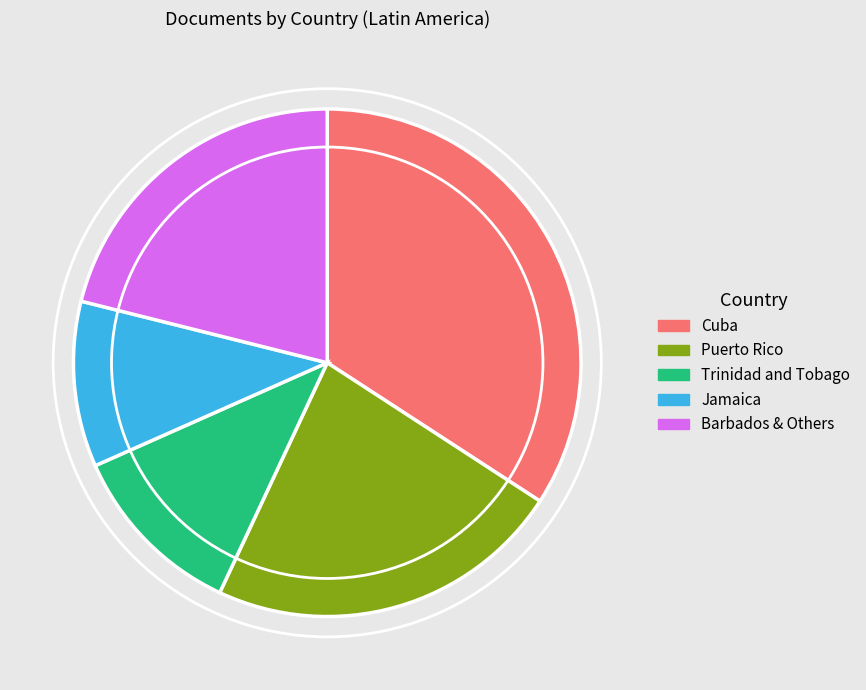

Count the number of slices in the pie.

5